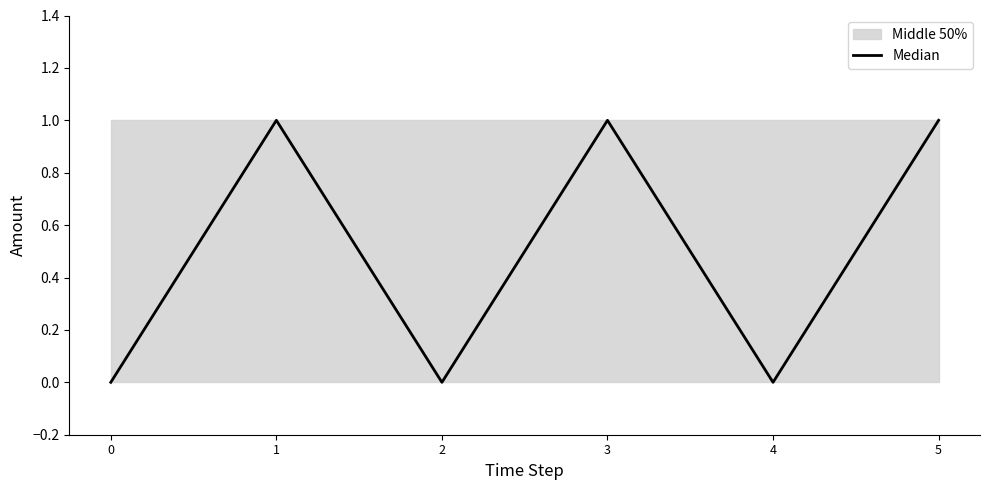

The value at 0 is 0. True or false?

True